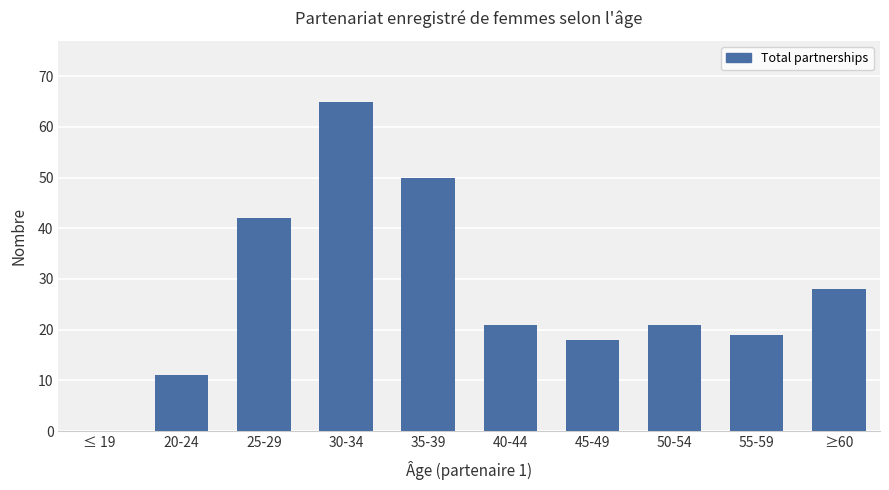

What is the sum of the values at 30-34 and ≥60?

93